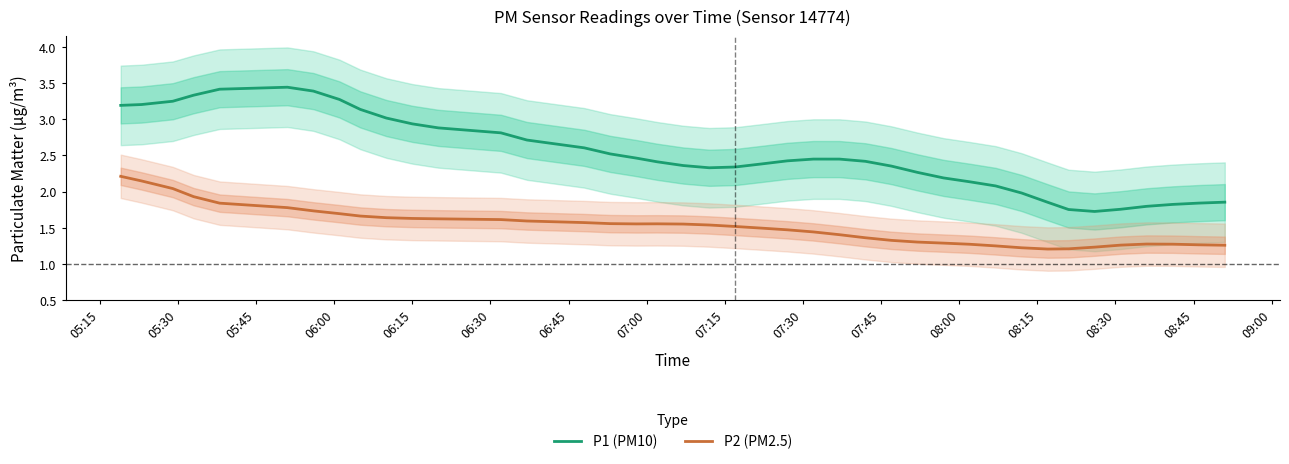

What is the difference between the maximum and minimum values in the P1 (PM10) series?

1.7